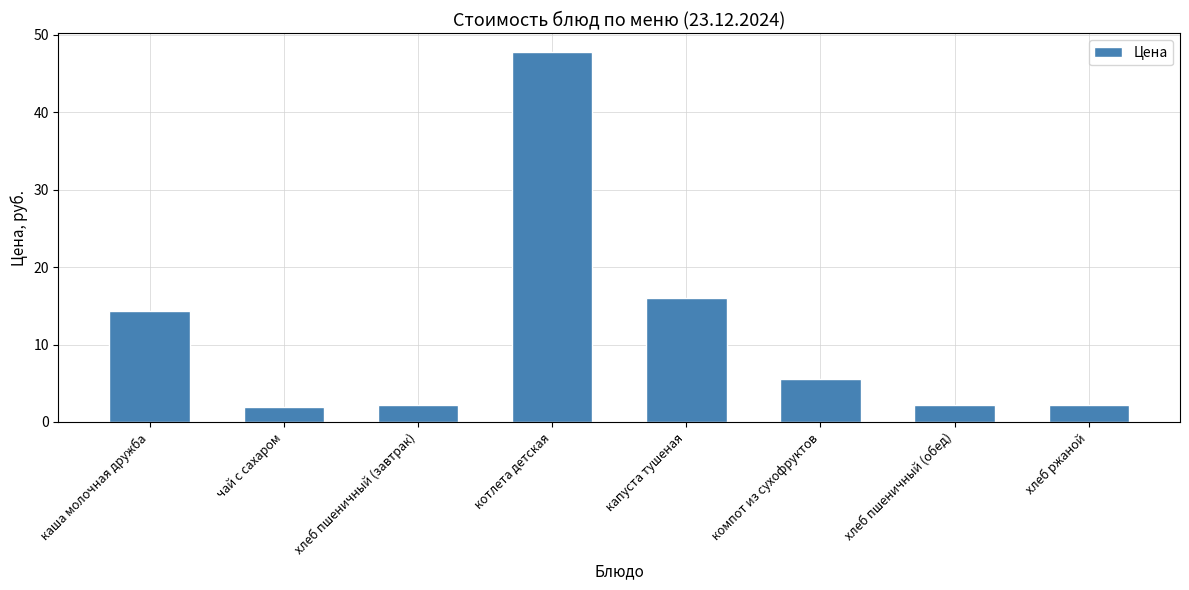

What is the label of the 4th bar from the left?

котлета детская